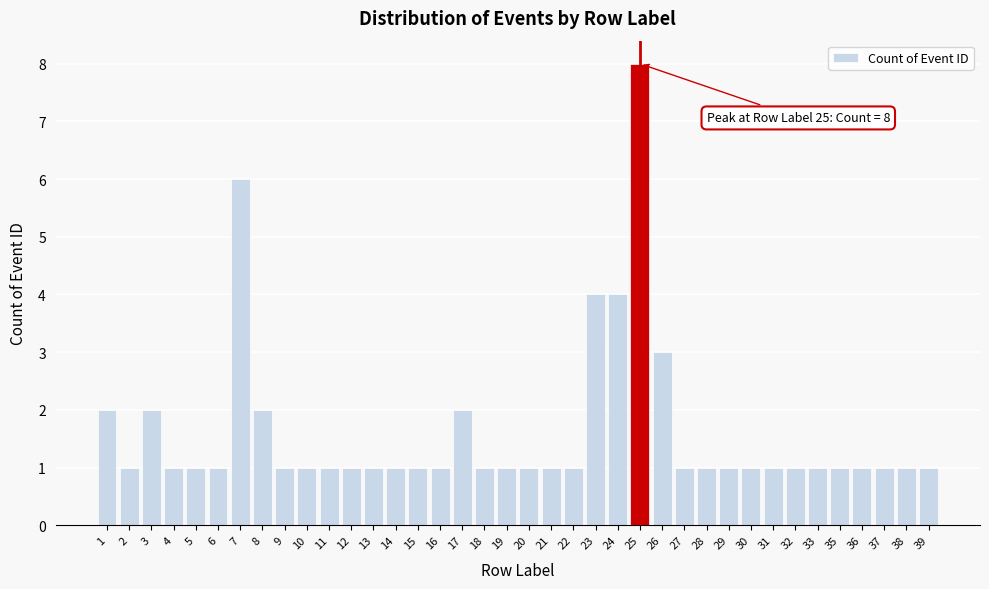

Is it true that the value at 21 is 1?

True